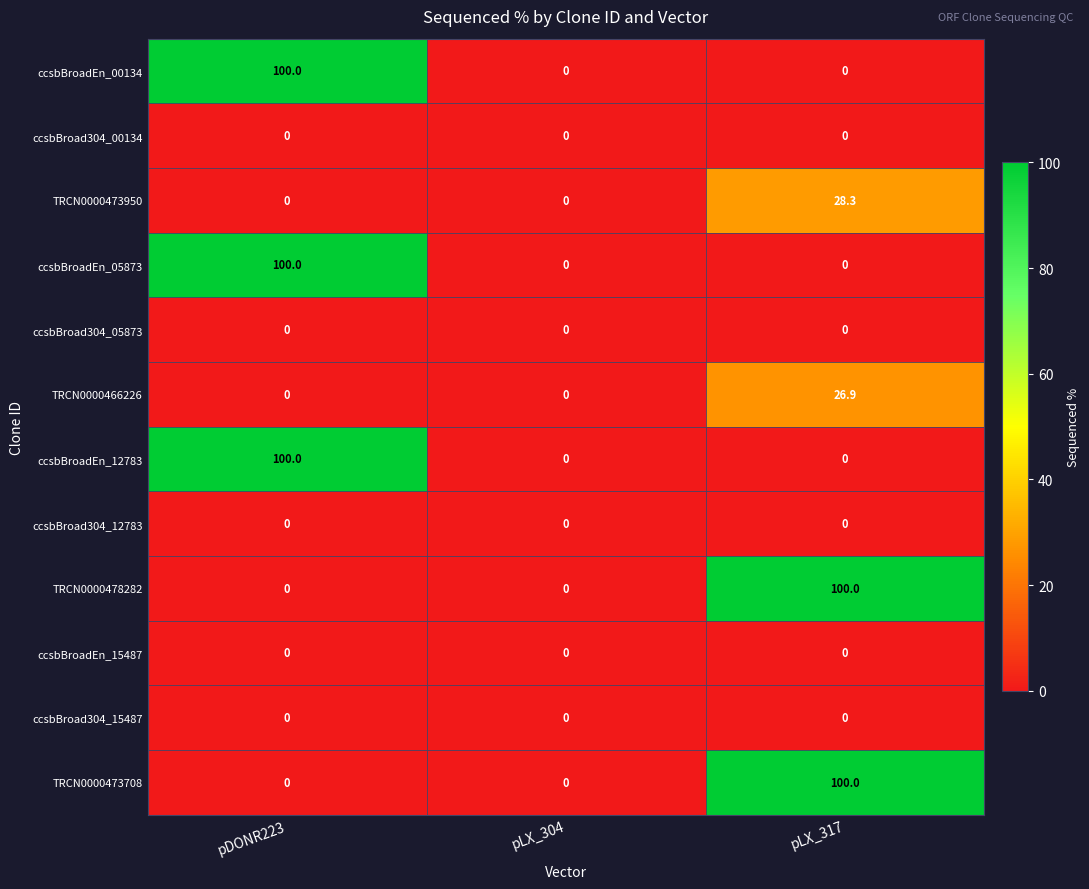

What is the difference between the maximum and minimum values in the TRCN0000466226 series?

26.9